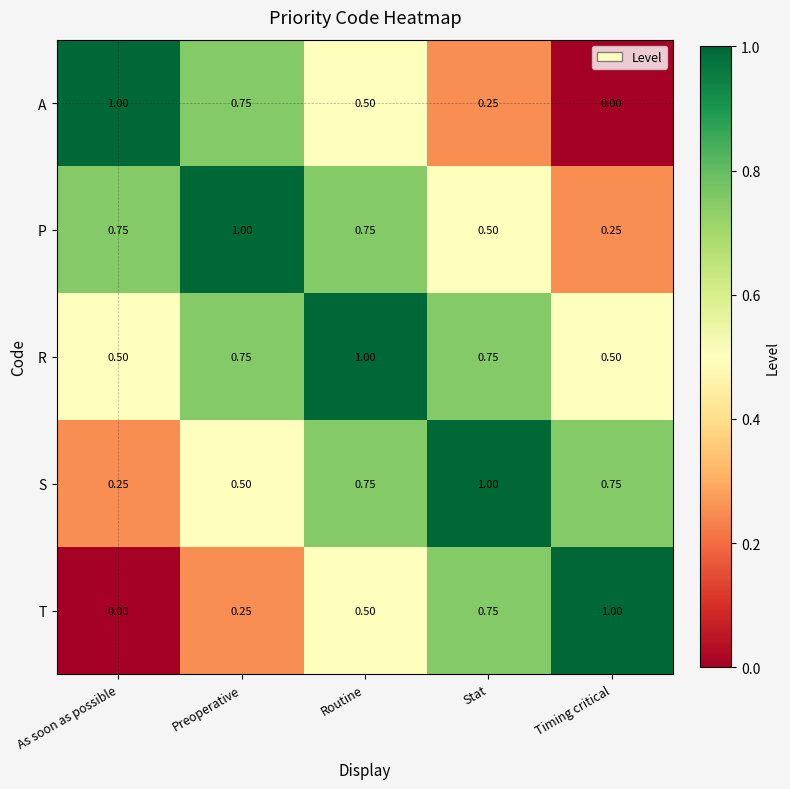

List the labels in order of A value, smallest first.

Timing critical, Stat, Routine, Preoperative, As soon as possible